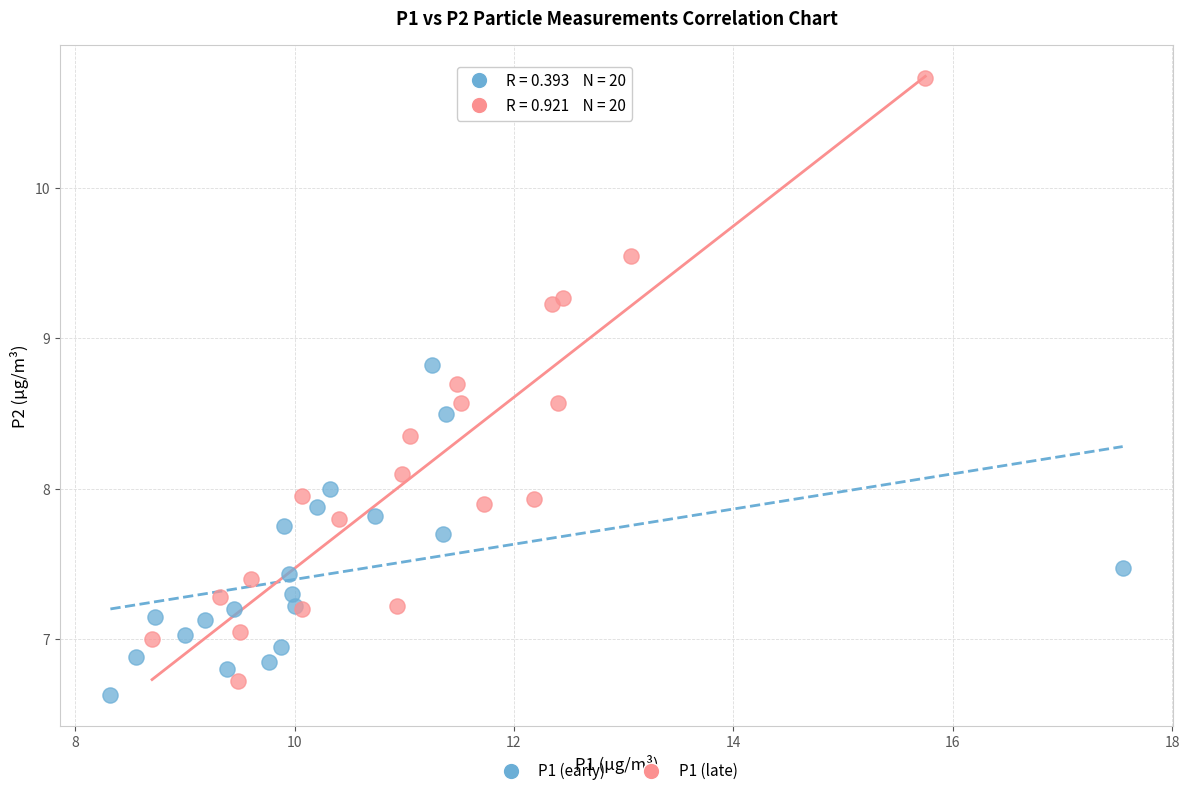

Which series has the widest spread of Y values?

P1 (late)